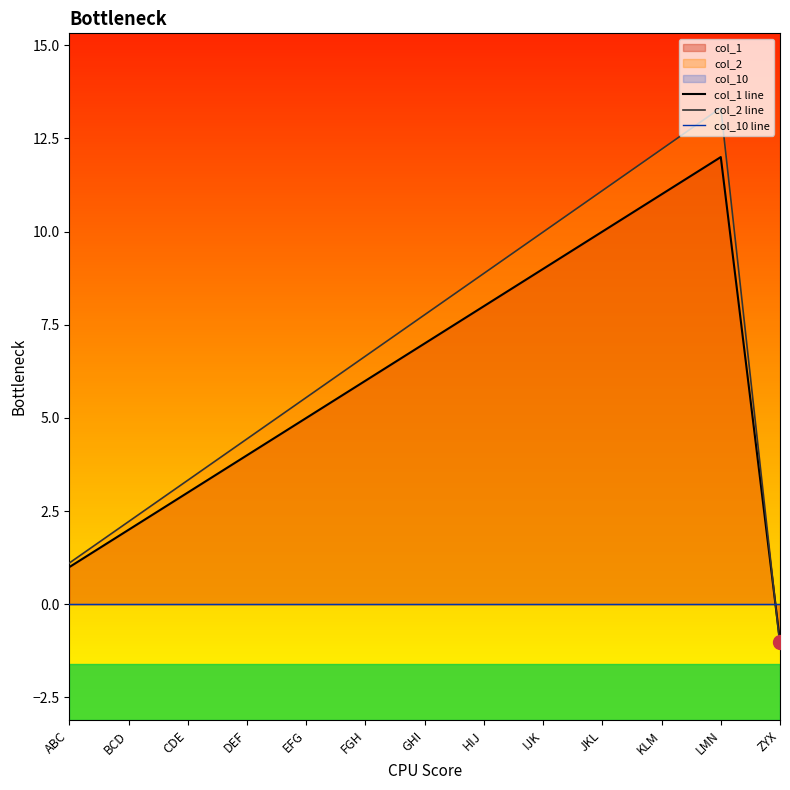

At IJK, list the series in order from largest to smallest.

col_2 line, col_1 line, col_10 line